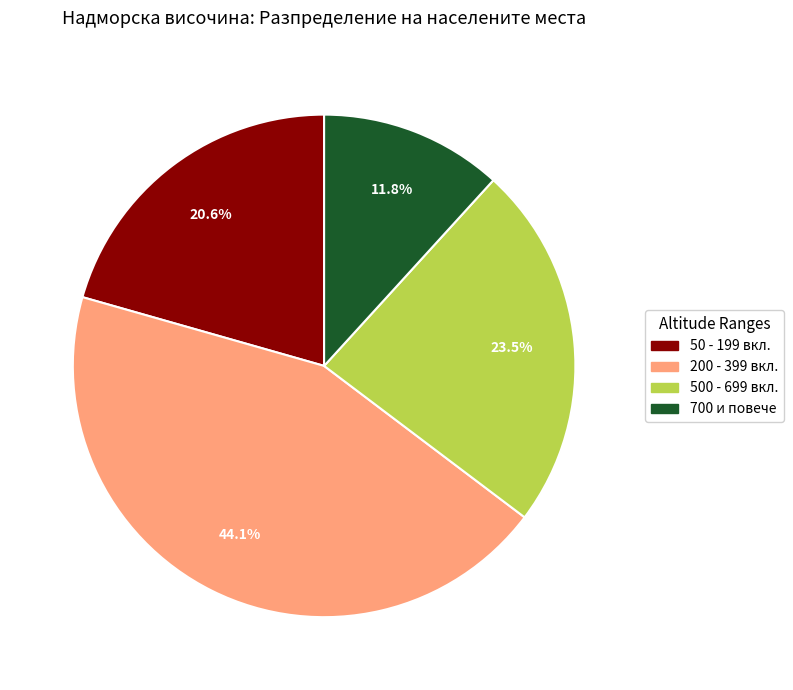

How many segments does this pie chart have?

4